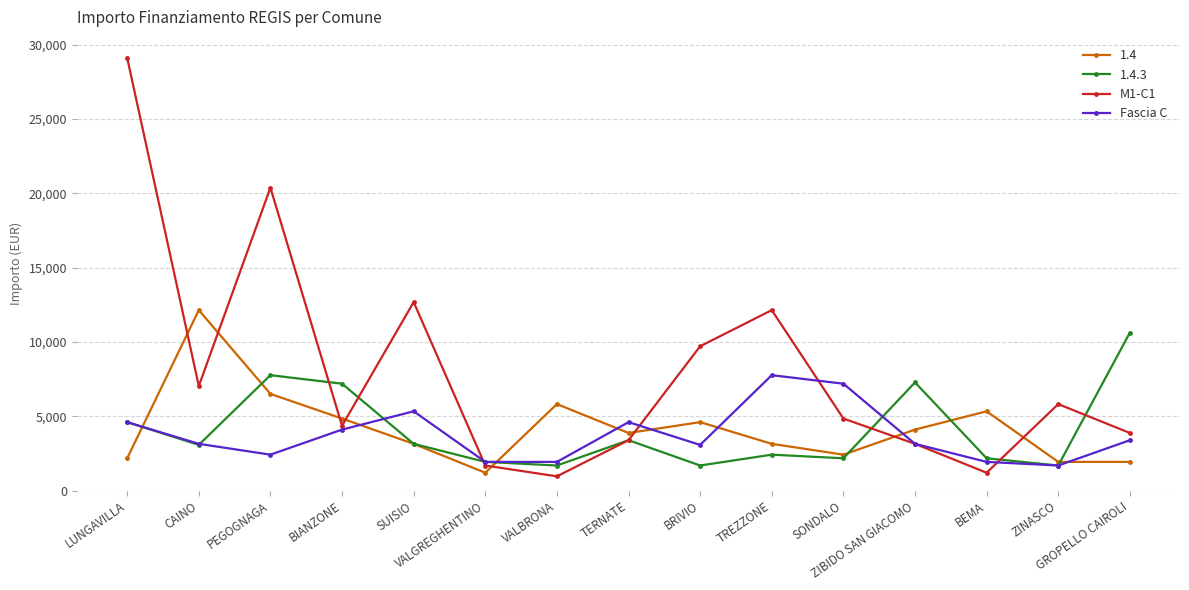

What is the total value across all series at BIANZONE?

20553